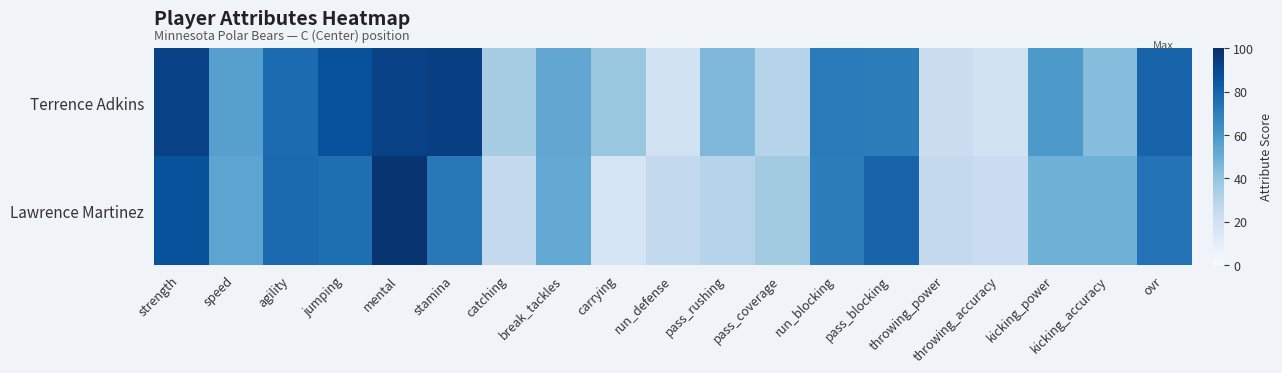

List the series in order of their peak value, lowest first.

Terrence Adkins, Lawrence Martinez